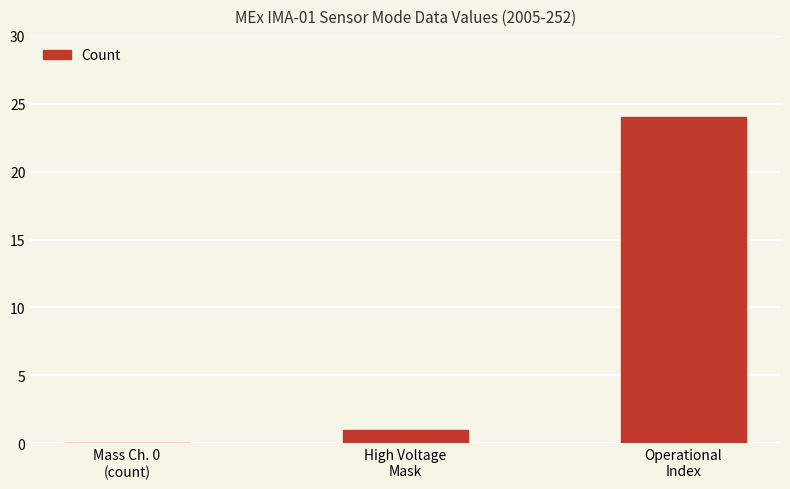

Which category has the highest value across all series?

Operational
Index